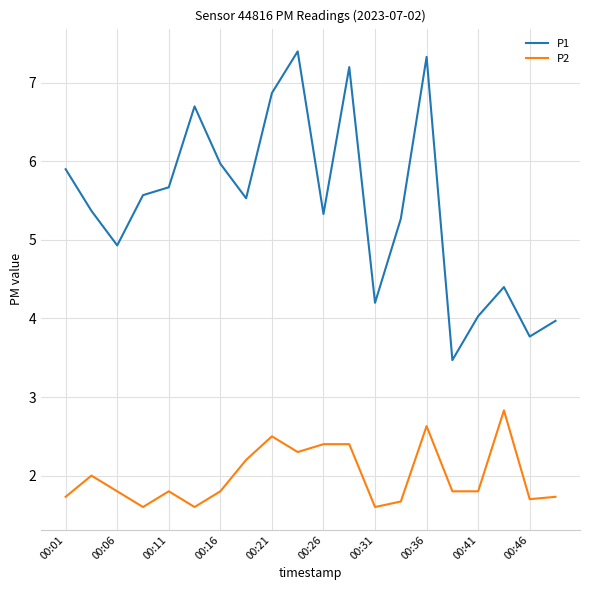

What is the highest value of the P2 series?

2.8